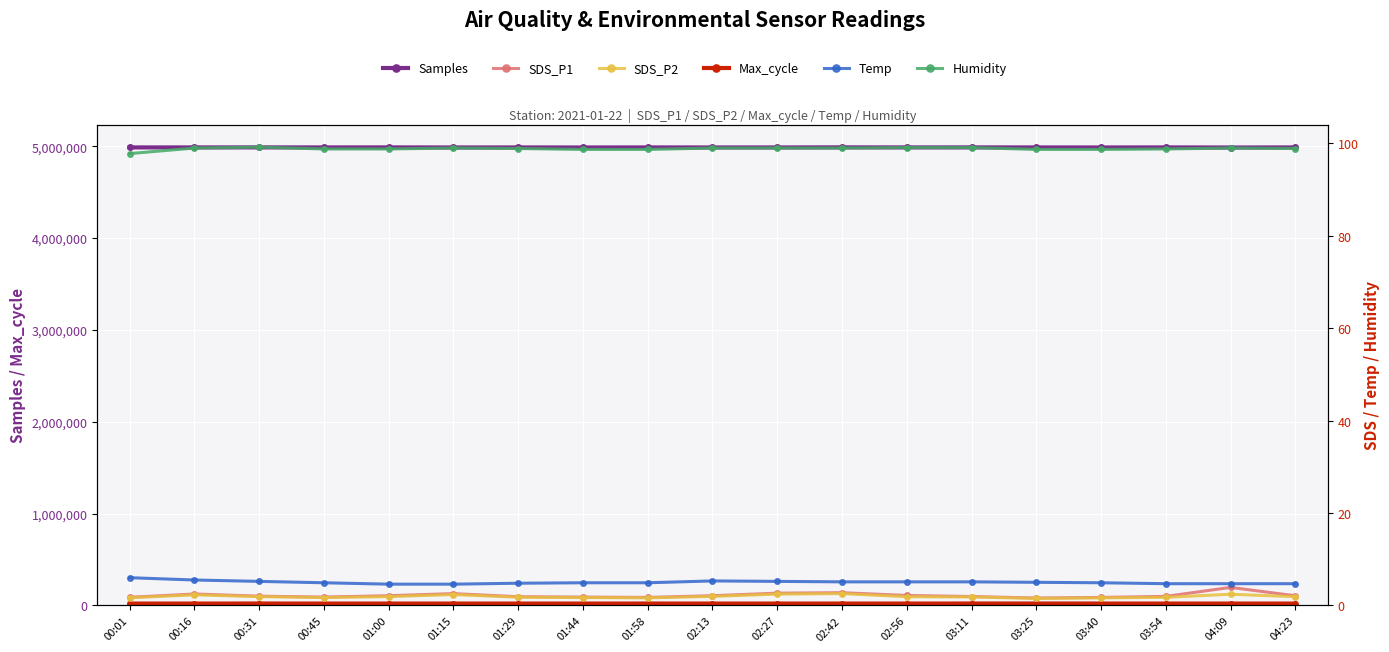

List the series in order of their peak value, lowest first.

SDS_P2, SDS_P1, Temp, Humidity, Max_cycle, Samples